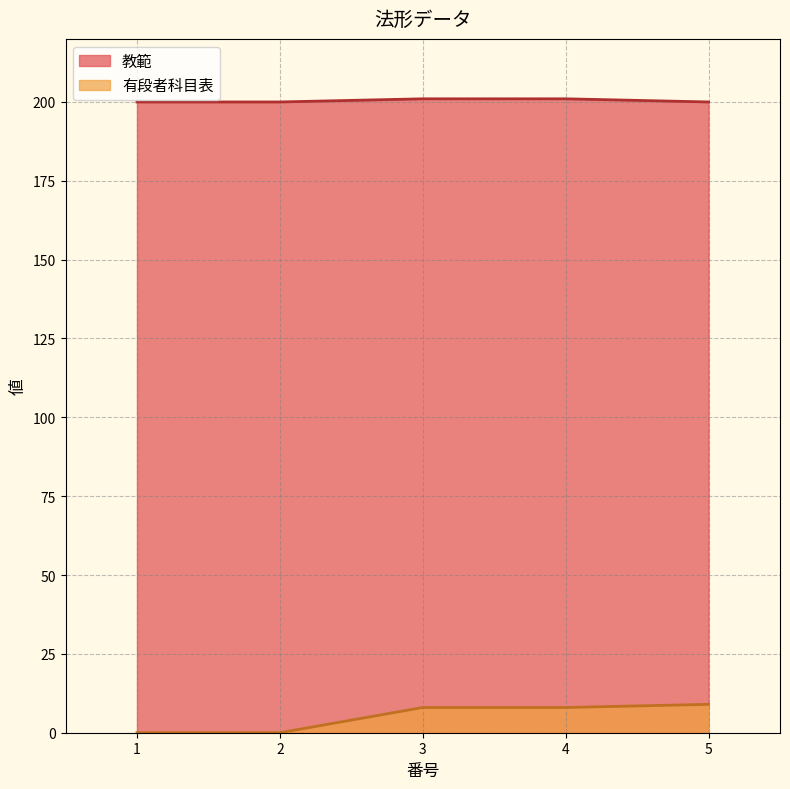

What is the value of the 教範 point at the 2nd from the left?

200